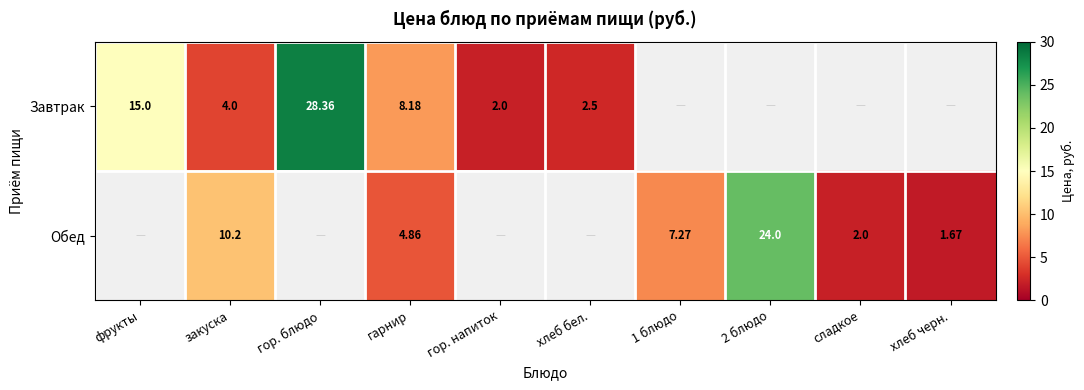

Where does the Обед series first go above 2?

закуска